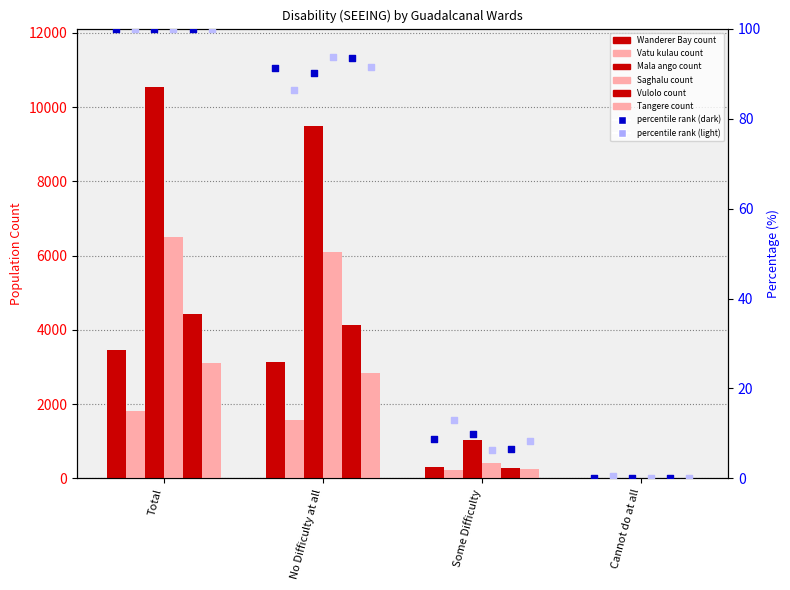

At how many categories does at least one series exceed 10154?

1